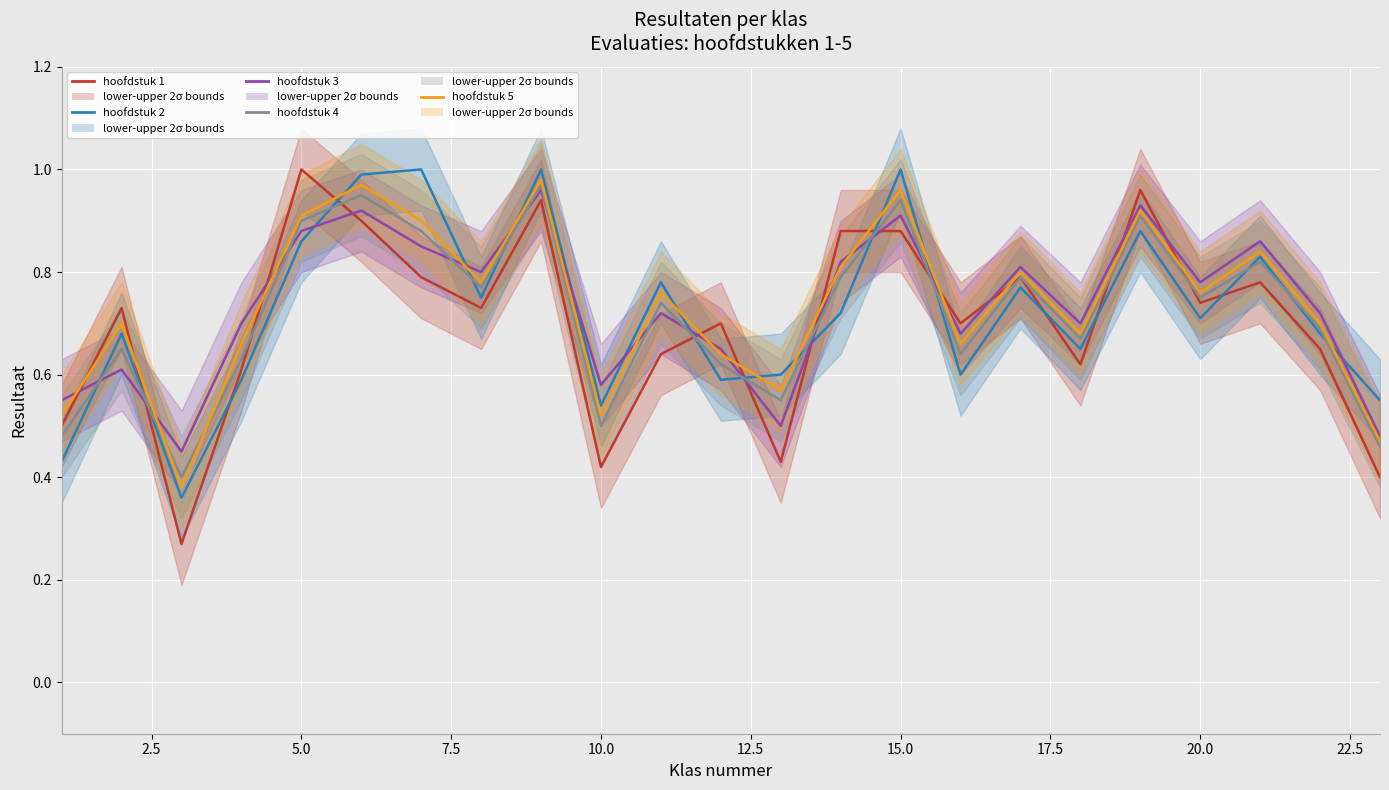

Which series has the largest range (max minus min)?

hoofdstuk 1